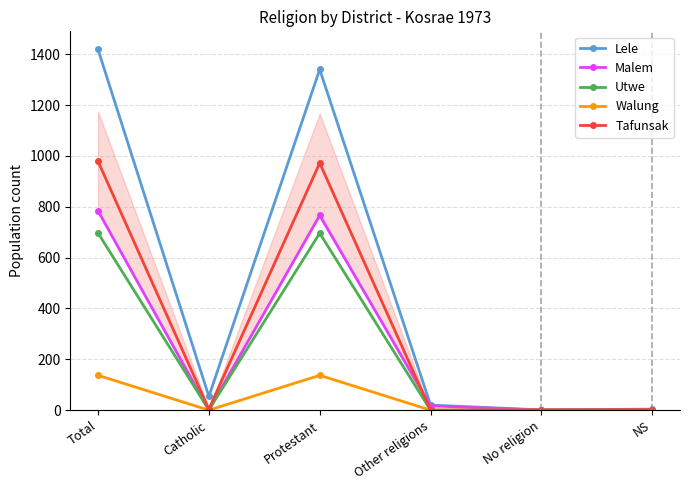

What is the label of the 4th point from the right?

Protestant